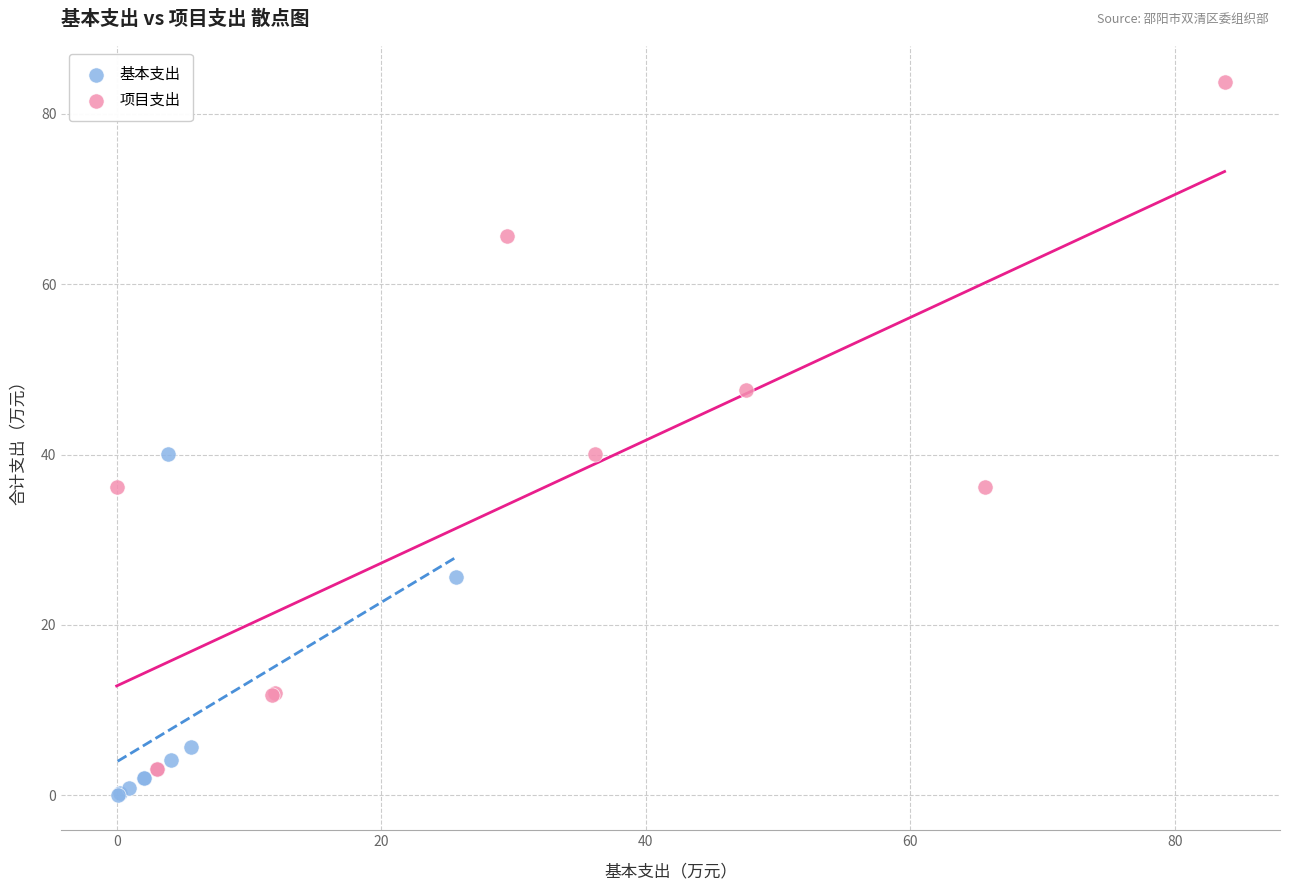

Which series contains the highest Y value?

项目支出